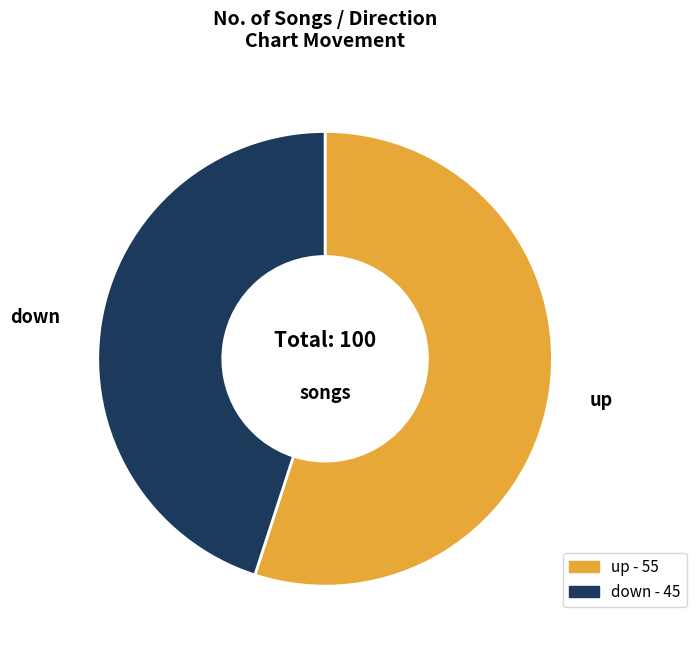

The down slice represents 45% of the pie. True or false?

True